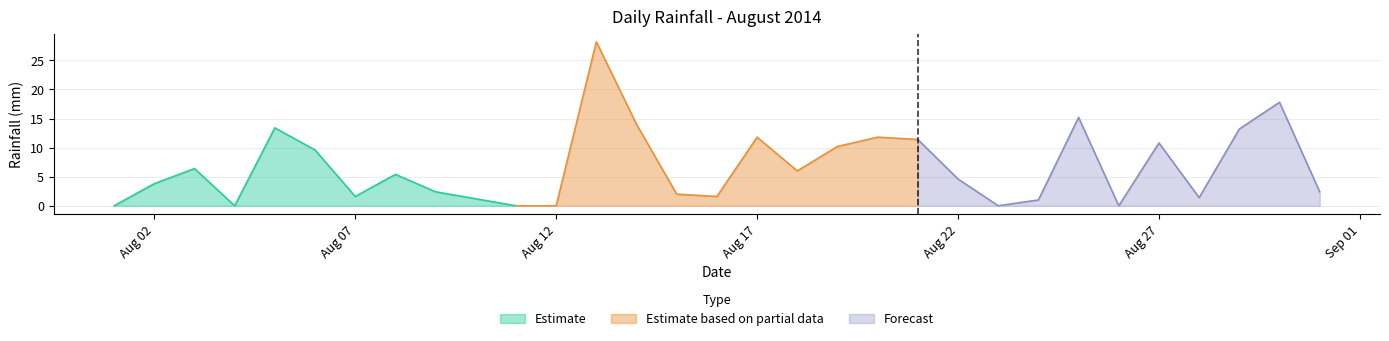

What is the difference between the values at 2014-08-16 and 2014-08-25?

13.6